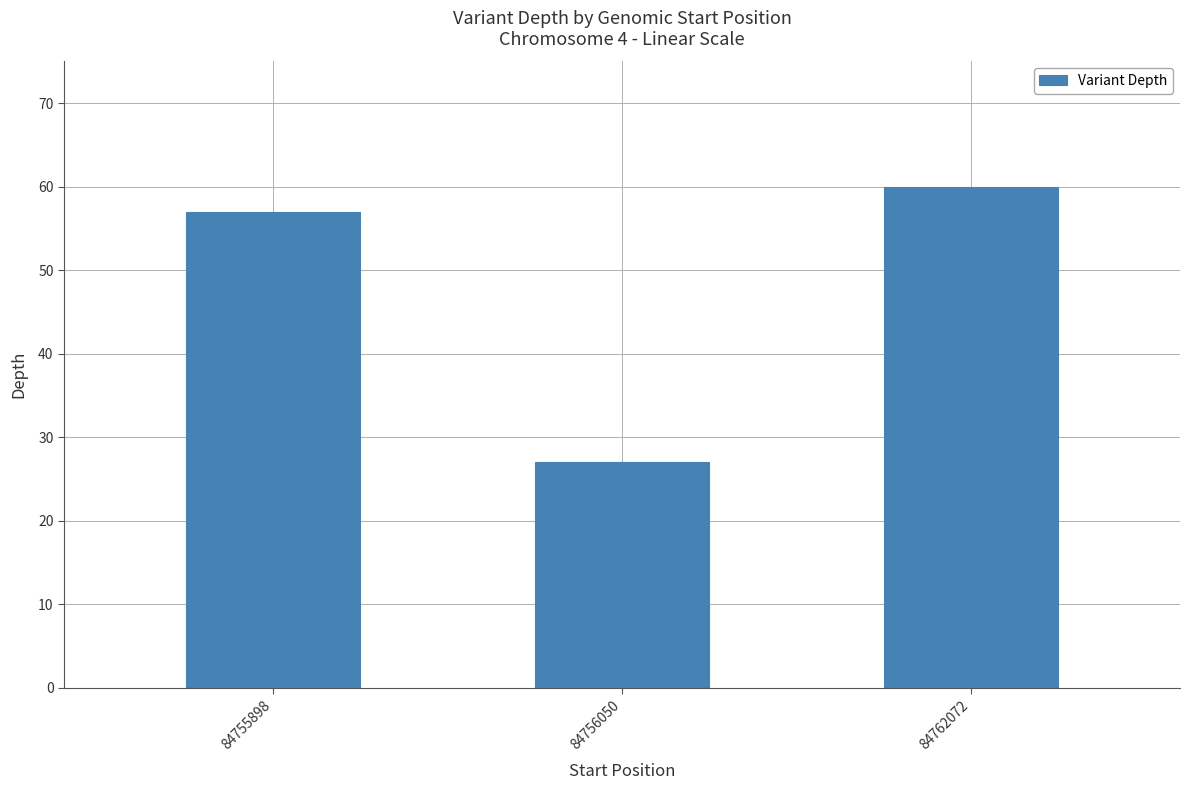

Where is the data nearest to the value 43?

84755898